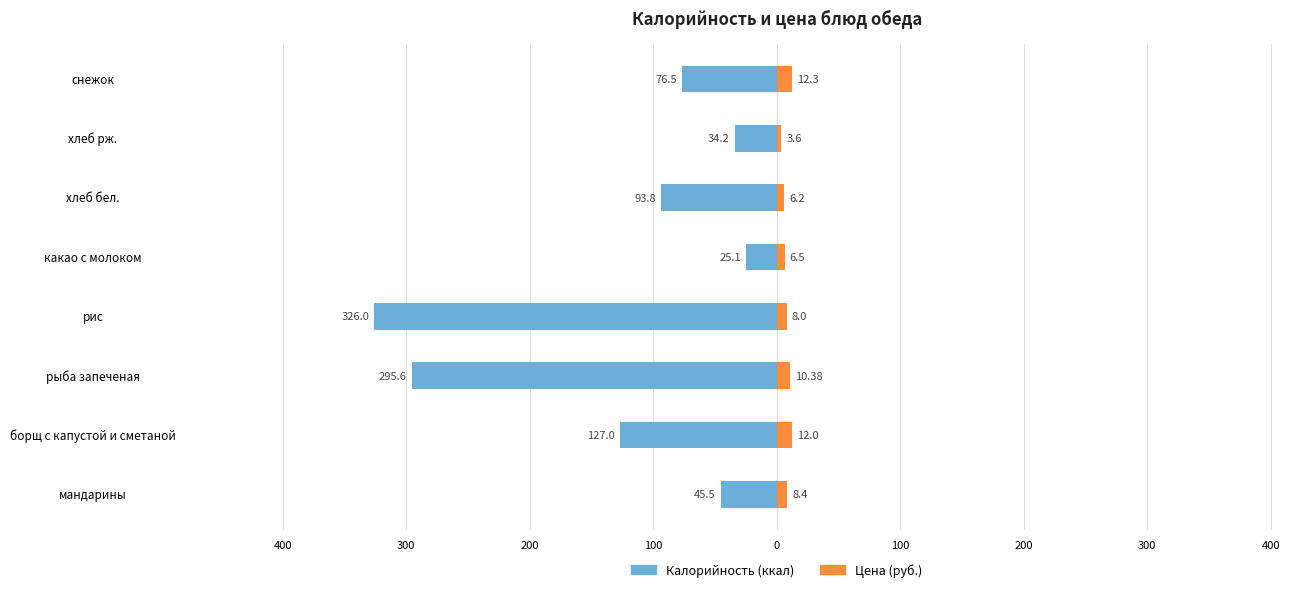

Which series has the widest spread of values?

Калорийность